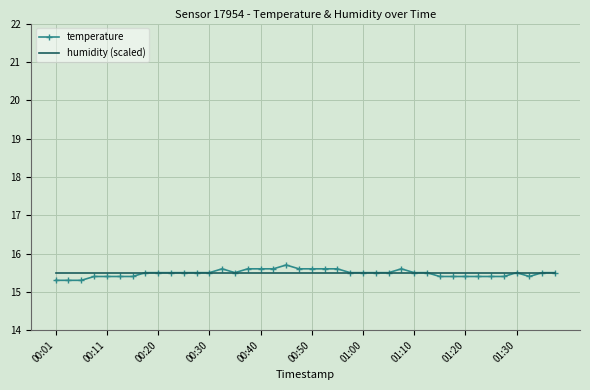

Which series has the widest spread of values?

temperature